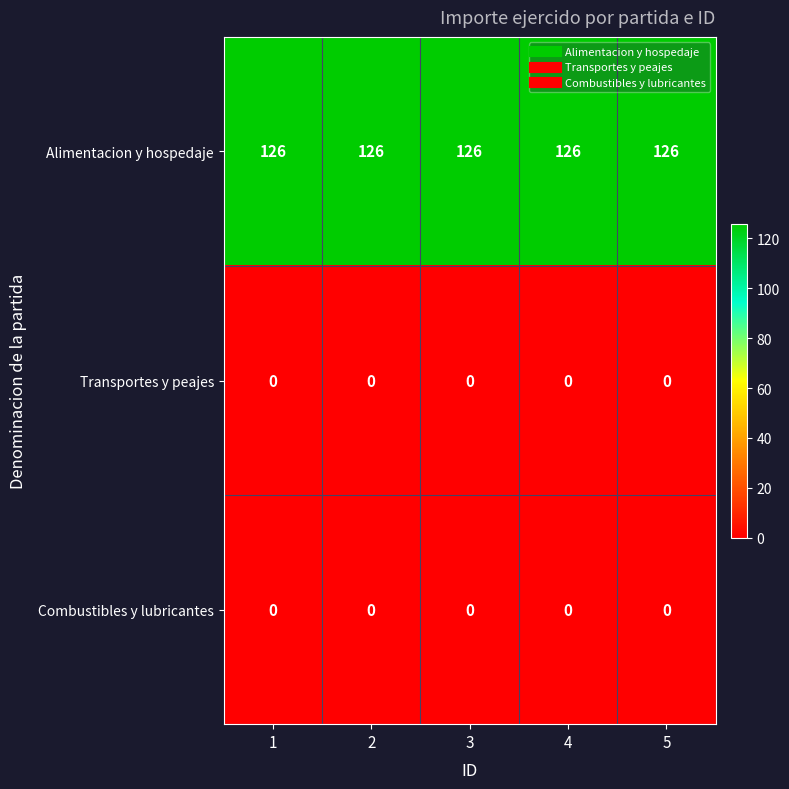

What is the sum of all Alimentacion y hospedaje values?

630